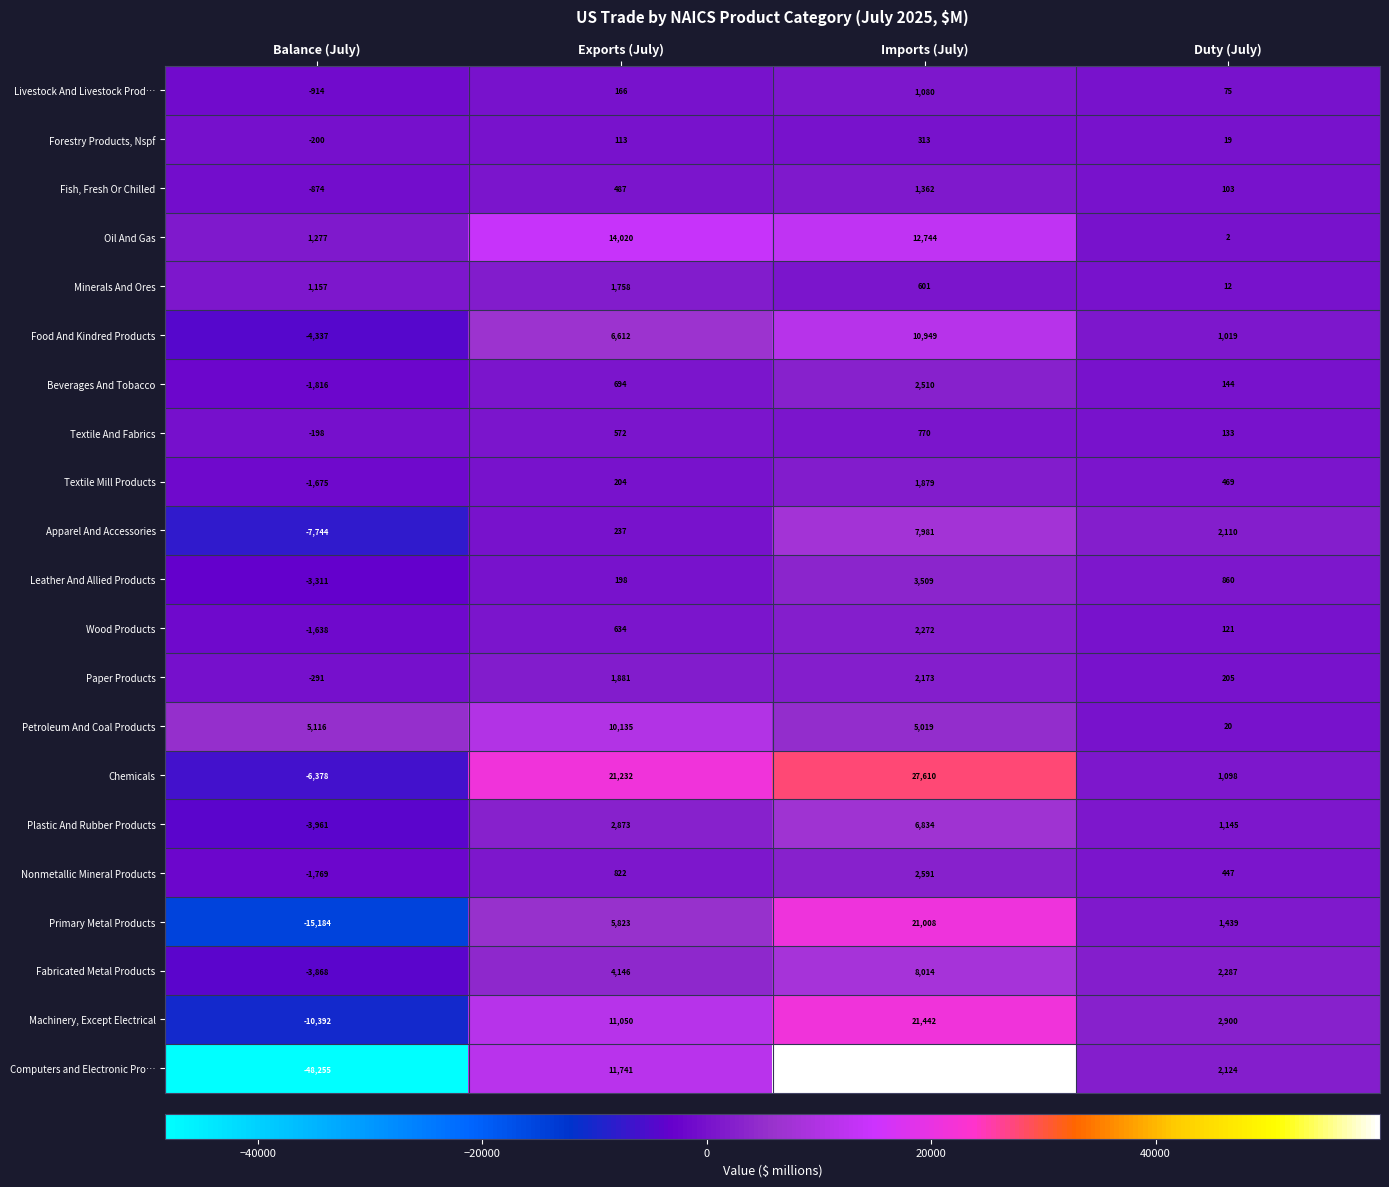

The Oil And Gas series shows 1277 at Balance (July). True or false?

True